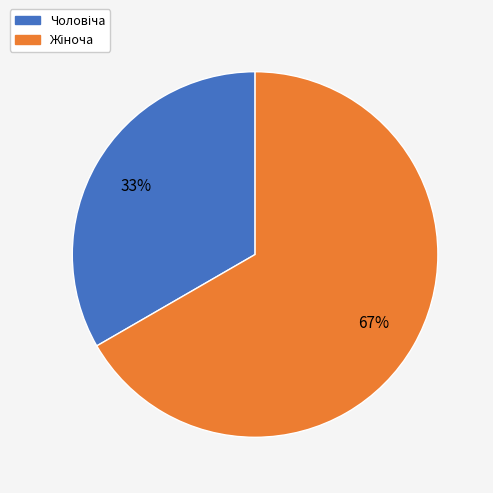

Is there any slice that represents more than half of the pie?

Yes